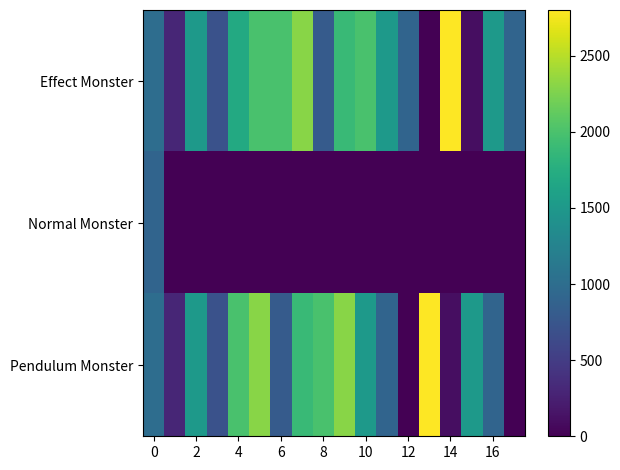

Reading left to right, what are all the values shown in this chart?

Effect Monster: 1000	300	1500	700	1700	2000	2000	2300	800	1900	2000	1500	900	0	2800	100	1500	900
Normal Monster: 900	0	0	0	0	0	0	0	0	0	0	0	0	0	0	0	0	0
Pendulum Monster: 1000	300	1500	700	2000	2300	800	1900	2000	2300	1500	900	0	2800	100	1500	900	0